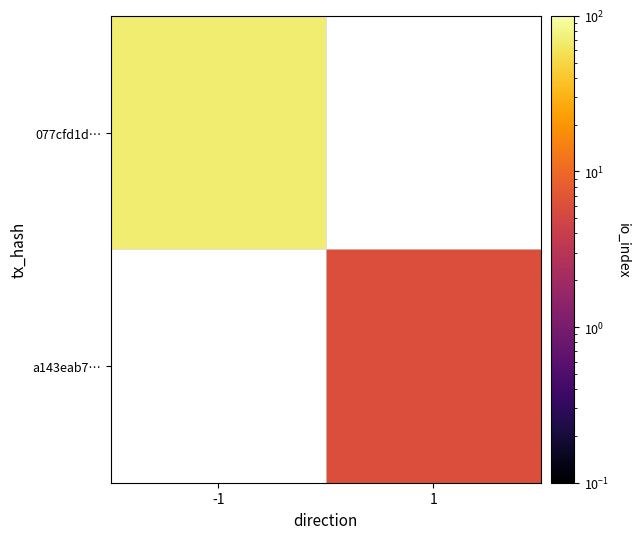

Which series has the largest range (max minus min)?

077cfd1d…